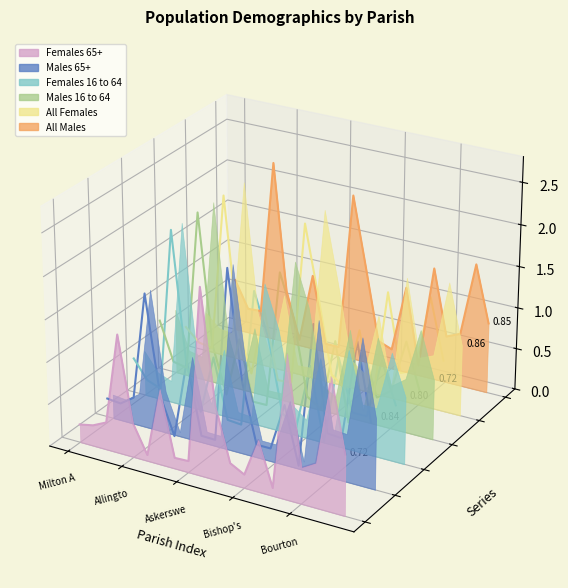

How many interior local peaks does the Females 16 to 64 series have?

6